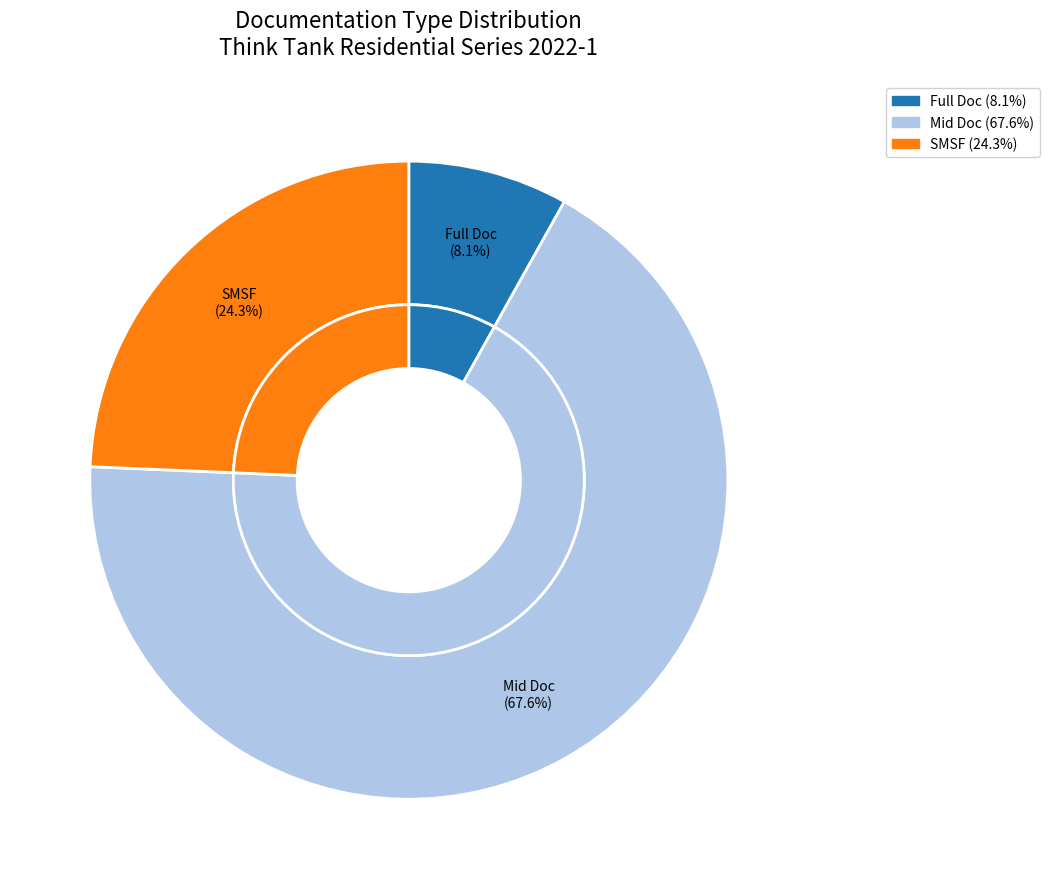

Count the number of slices in the pie.

3